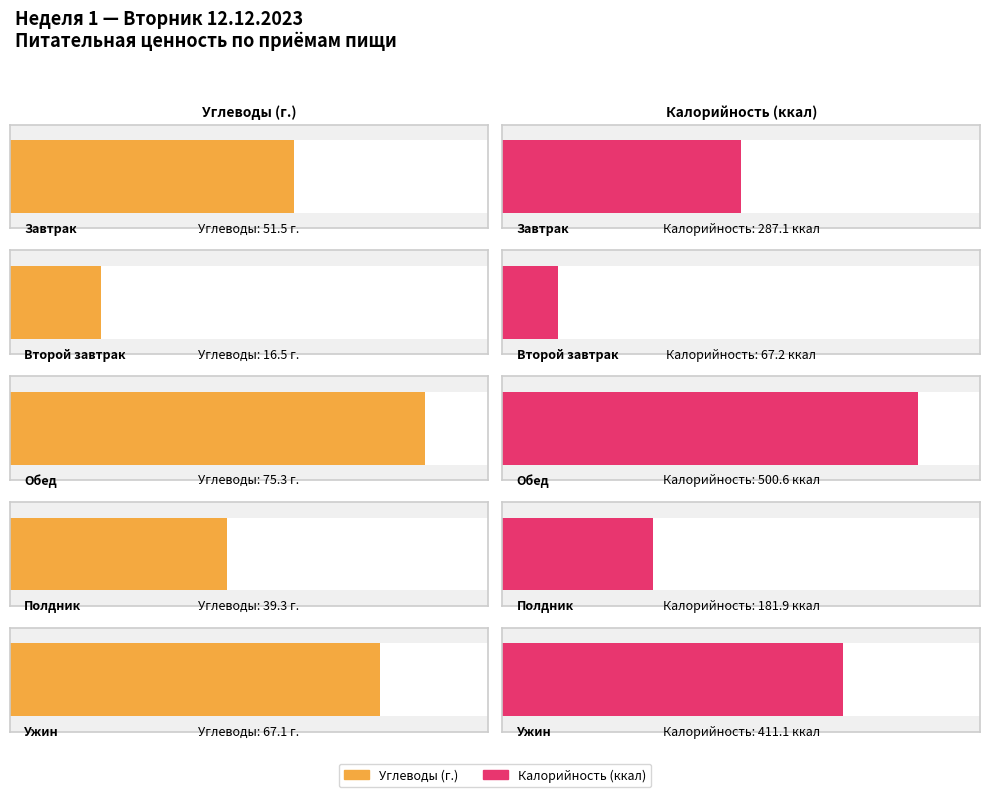

What is the greatest value displayed?

500.6